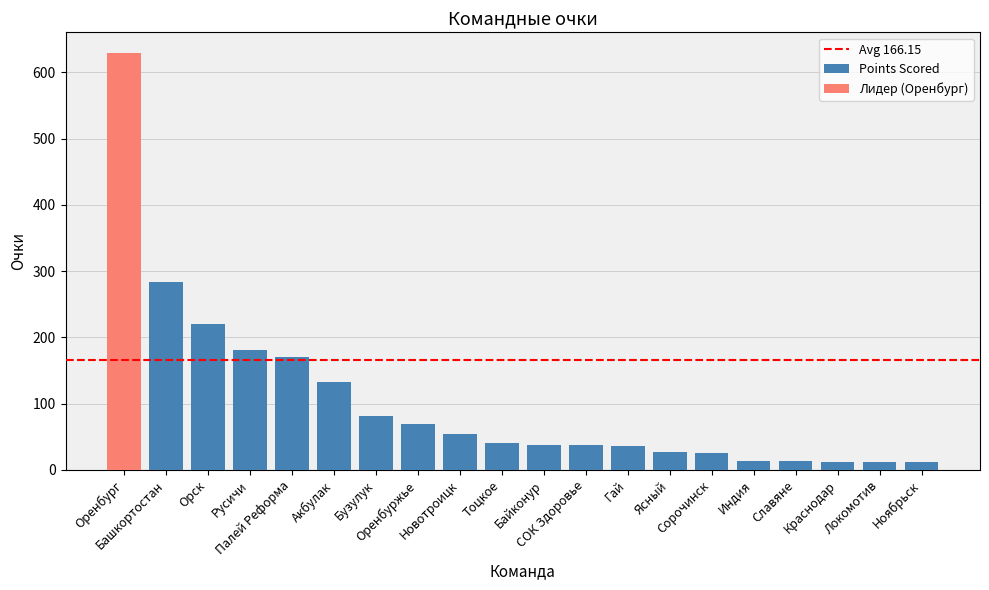

How many bars are there in total?

20